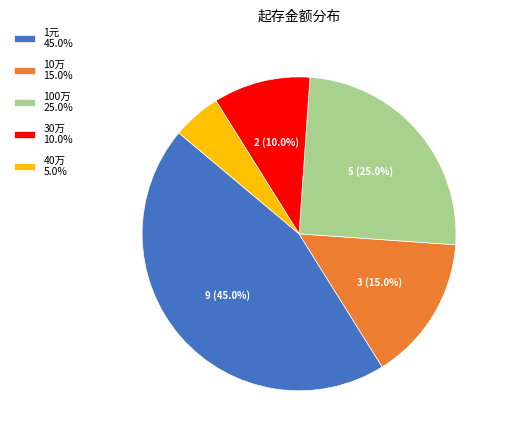

Combined, what portion of the pie is 1元 and 10万?

60.0%